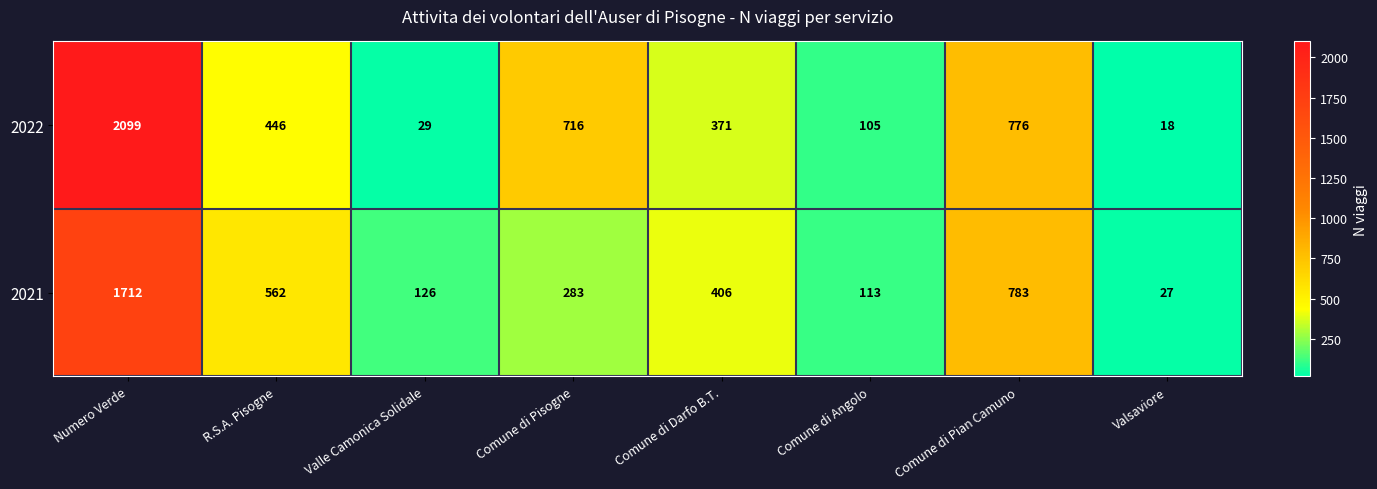

What is the smallest value displayed?

18